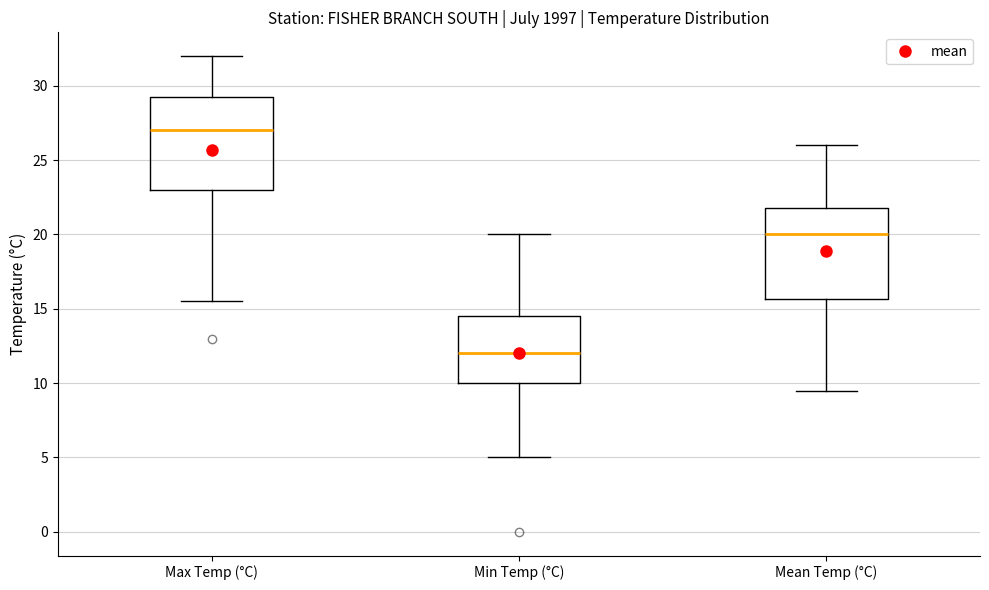

Reading left to right, transcribe this box plot: for each box, give where its median line is, the range the box spans, and where its two whiskers end, as read against the y-axis. The values are not printed on the chart, so give them approximately, as read against the axis.

Max Temp (°C): median 27.0, box 23.0 to 29.5, whiskers 15.5 to 32.0
Min Temp (°C): median 12.0, box 10.0 to 14.5, whiskers 5.0 to 20.0
Mean Temp (°C): median 20.0, box 15.5 to 22.0, whiskers 9.5 to 26.0